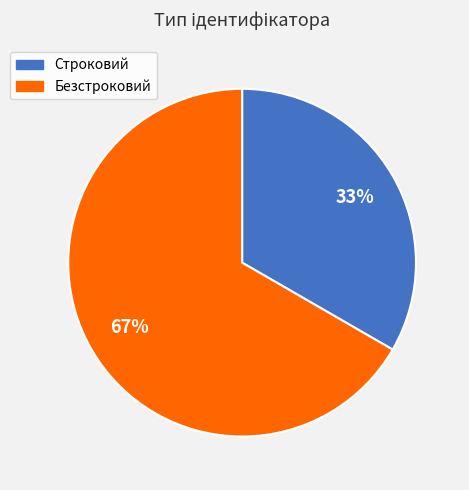

Rank the categories by value from highest to lowest.

Безстроковий, Строковий